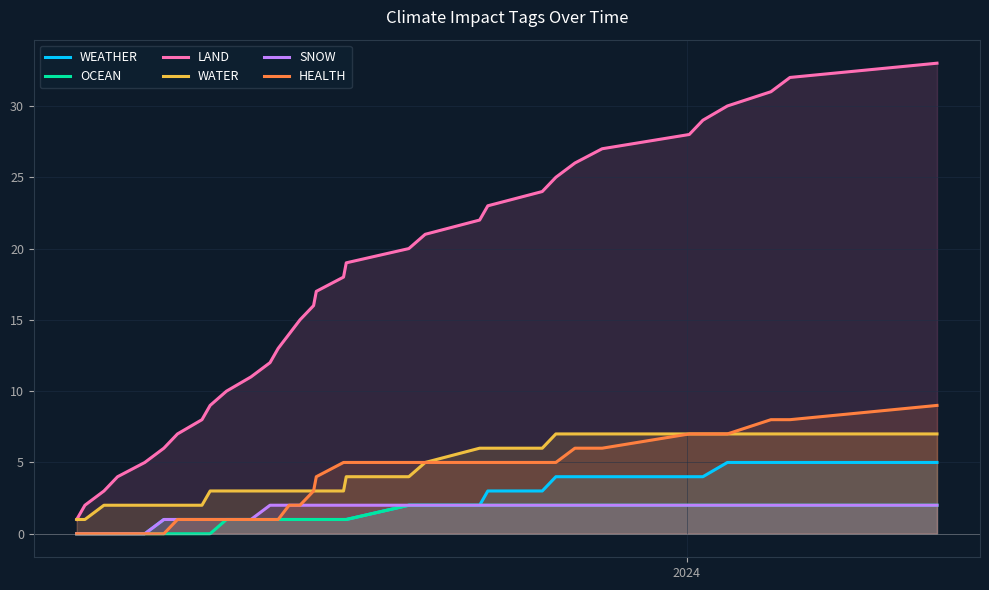

True or false: LAND has more than 1 interior local peaks.

False